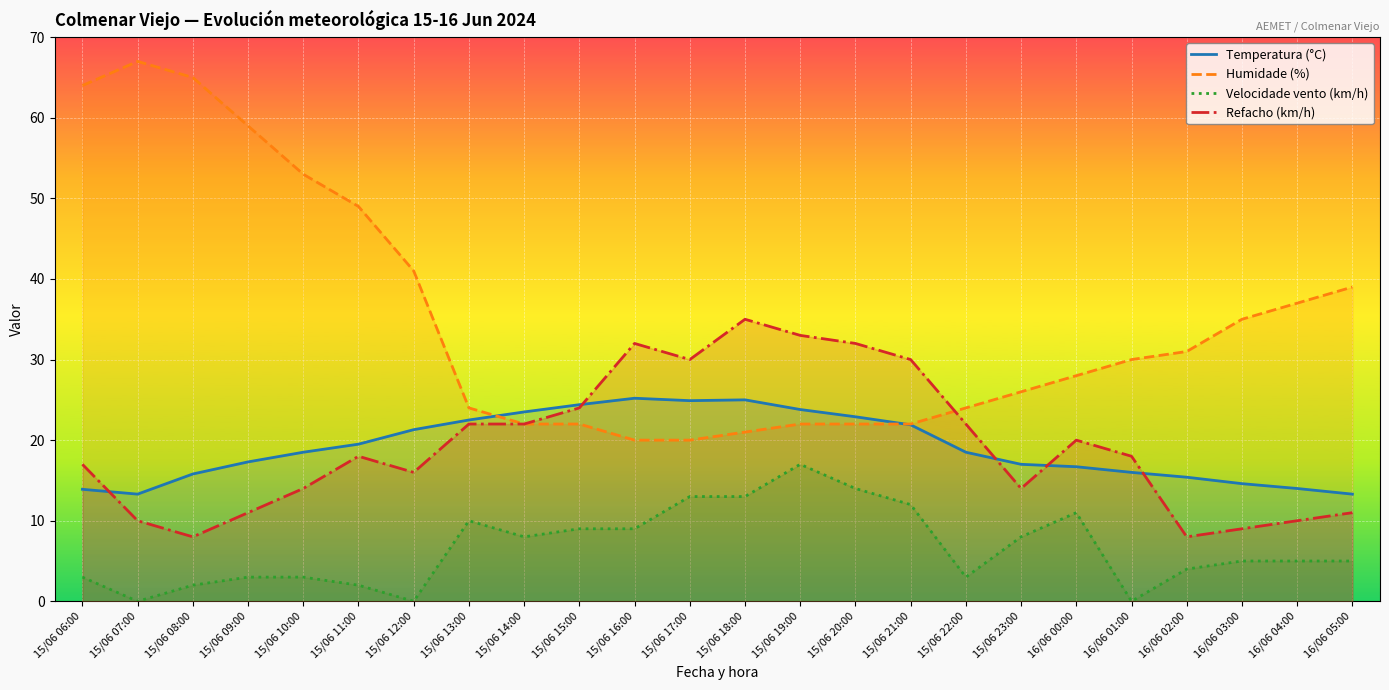

Between 15/06 07:00 and 15/06 20:00, which series saw the biggest shift?

Humidade (%)